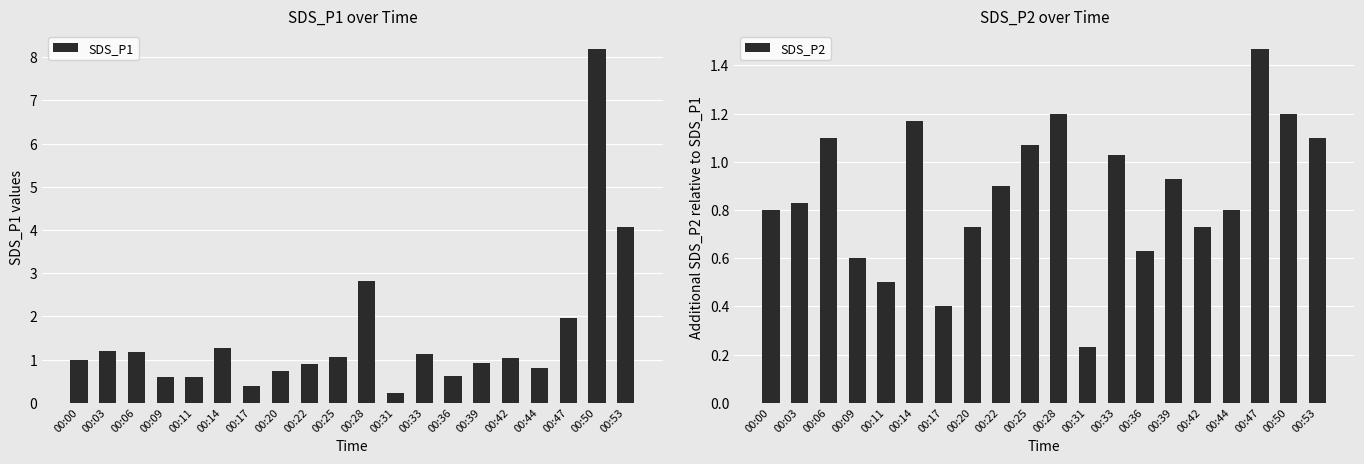

The value of SDS_P1 at 00:36 is 0.2. True or false?

False